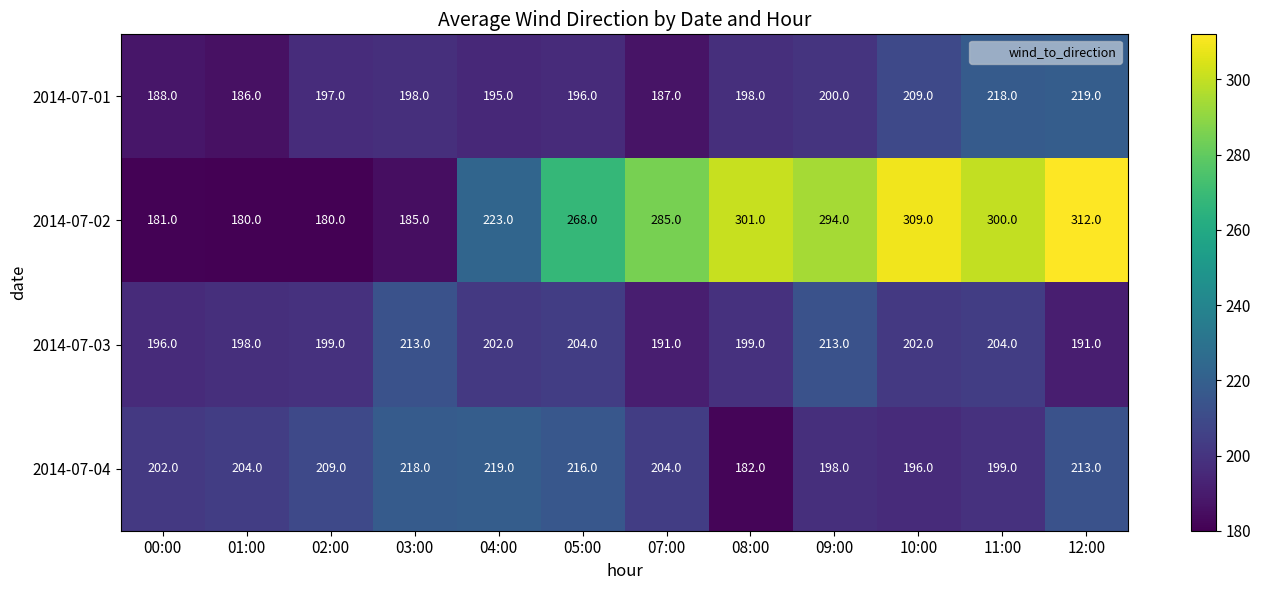

The 2014-07-03 series shows 97 at 04:00. True or false?

False